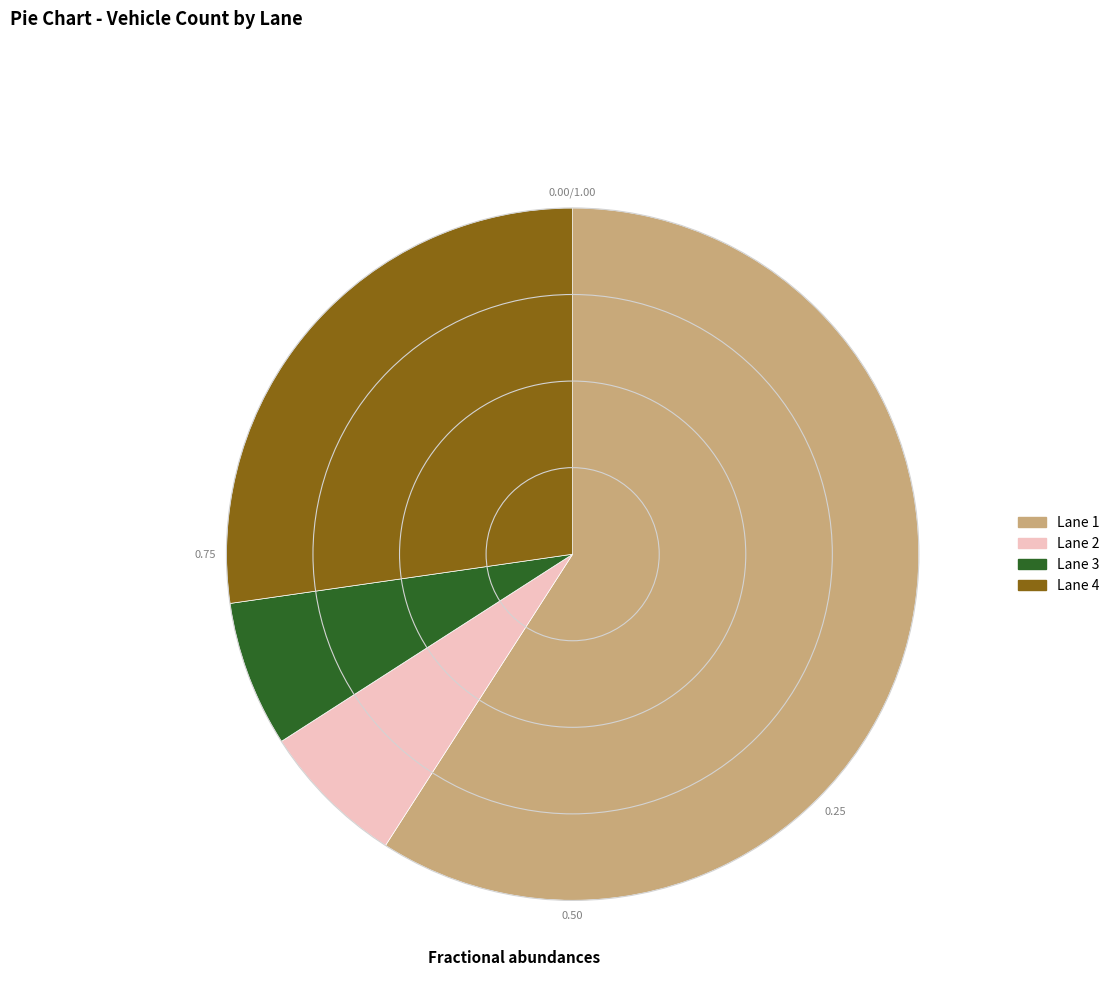

Do Lane 2 and Lane 3 together represent more than half of the pie?

No